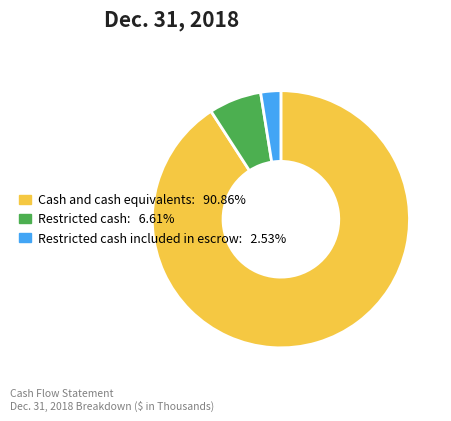

Combined, do Restricted cash included in escrow: 2.53% and Restricted cash: 6.61% account for over 50%?

No